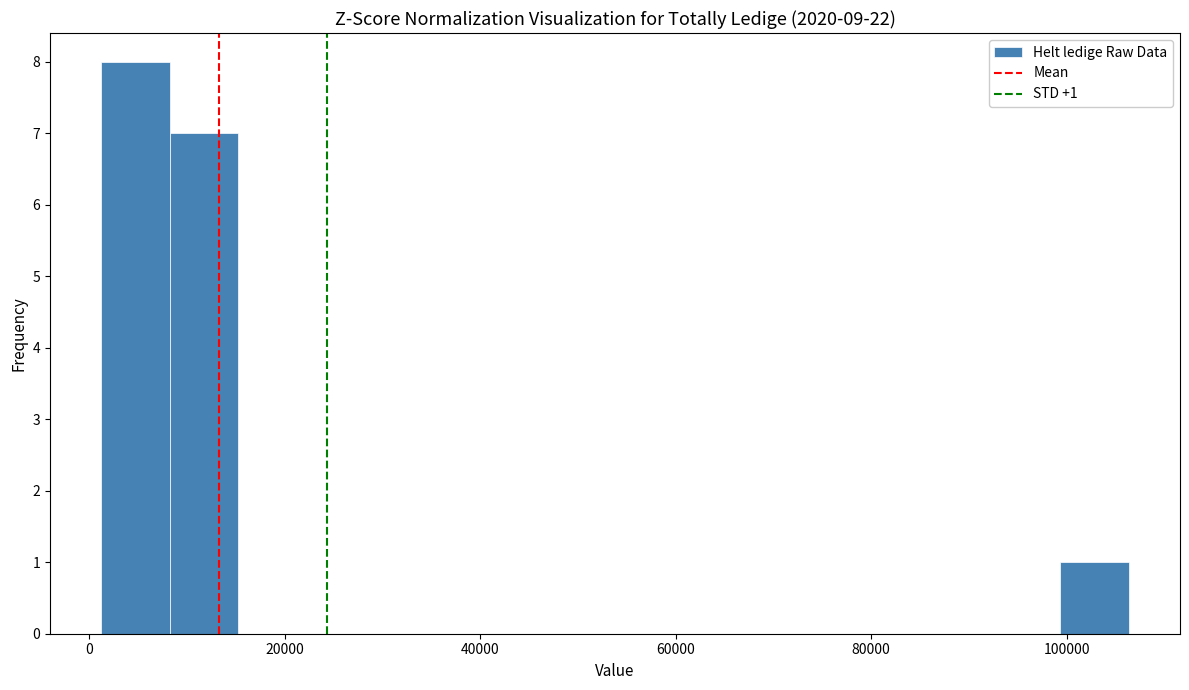

Around what value on the x-axis is the tallest bar? Give the approximate position of its centre, as read against the axis.

4000